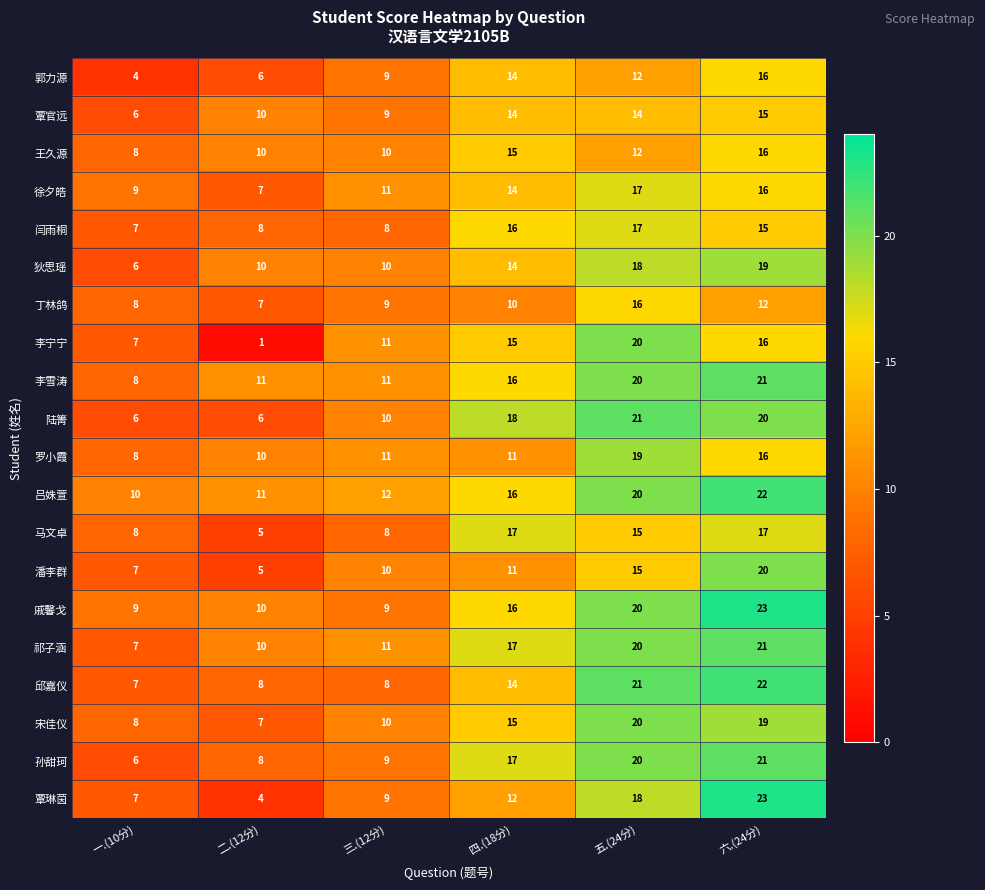

What is the difference between the 马文卓 values at 四.(18分) and 一.(10分)?

9